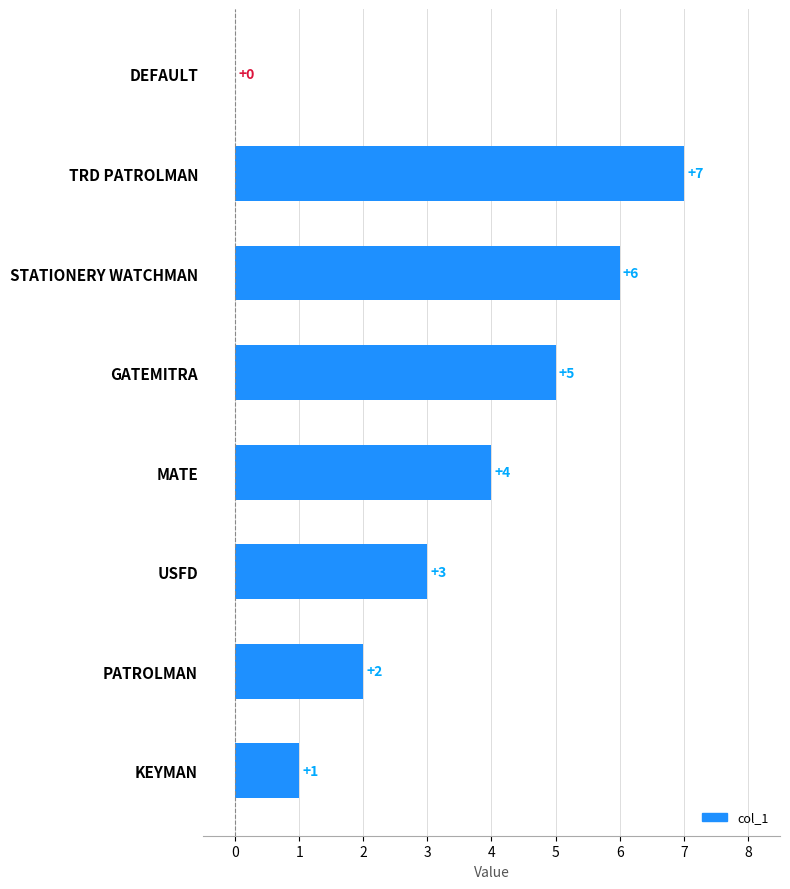

Are the bars grouped side by side (vs. stacked)?

No